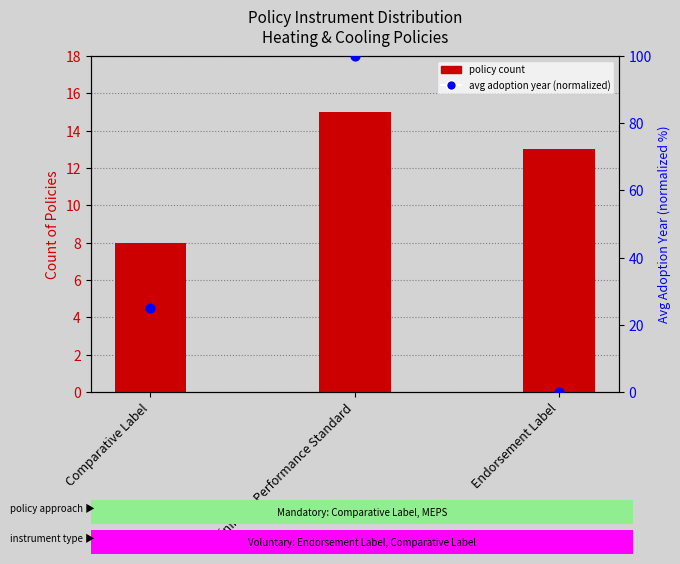

Which series has the widest spread of Y values?

avg adoption year (normalized)